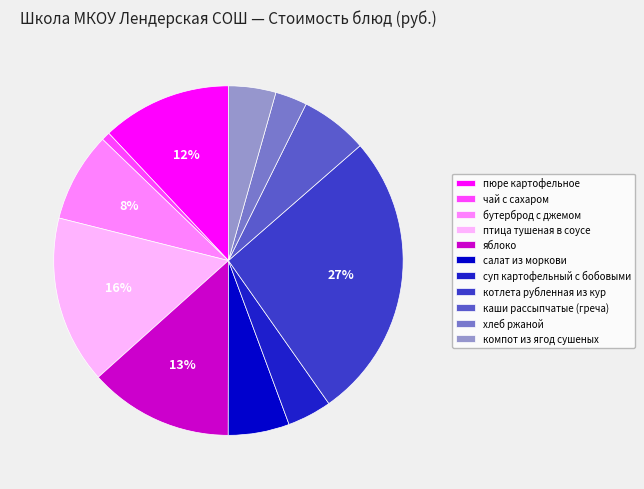

To the nearest percent, what portion does каши рассыпчатые (греча) represent?

6%